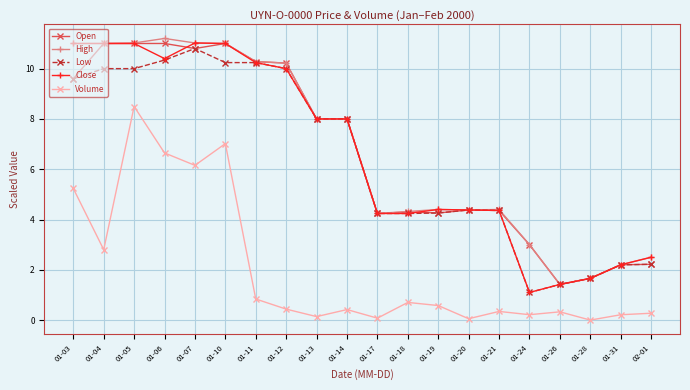

The value of Open at 01-28 is 1.7. True or false?

True